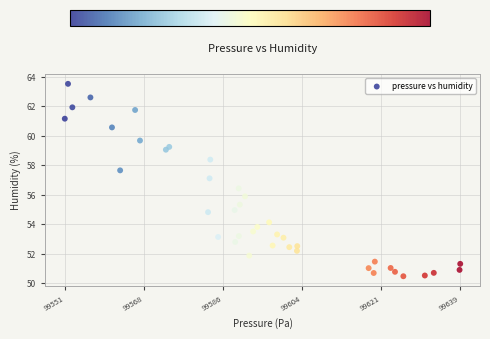

What is the range of X values (max minus min)?

88.2